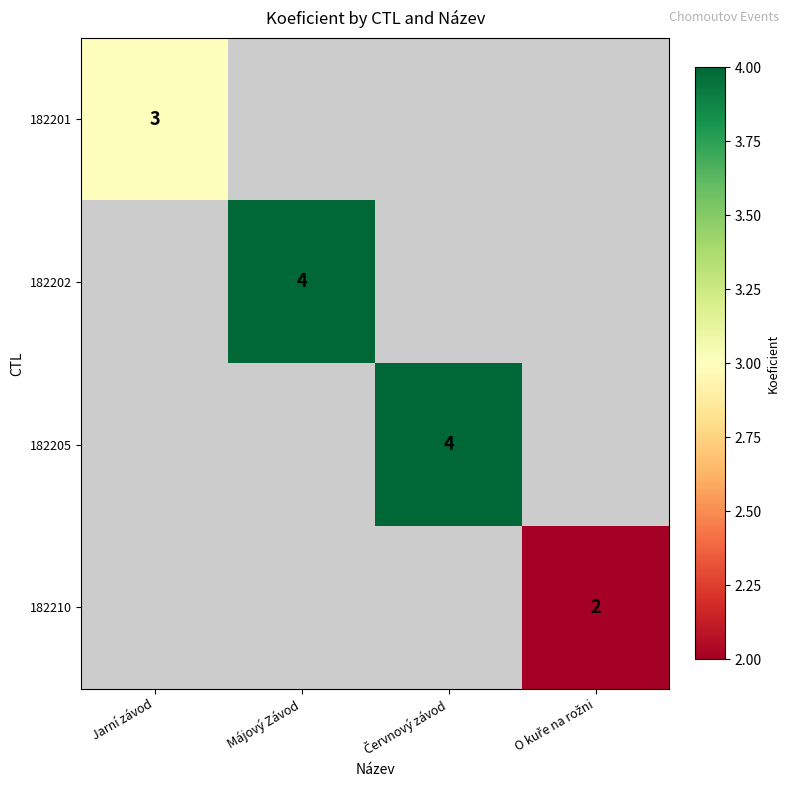

Which category has the highest value across all series?

Májový Závod